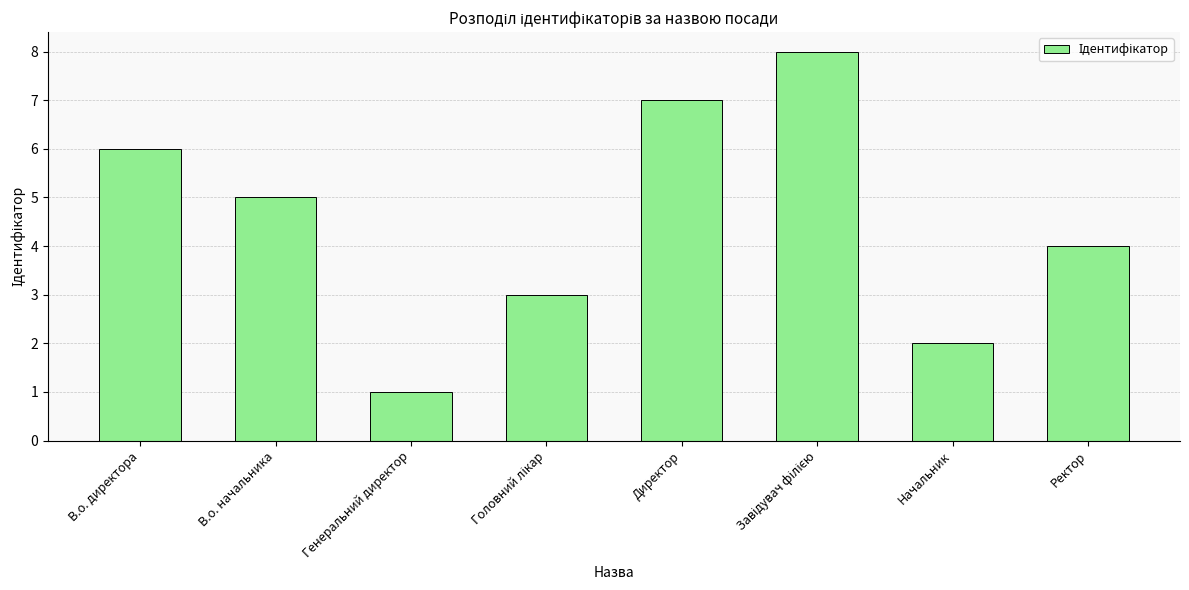

What is the sum of all values?

36